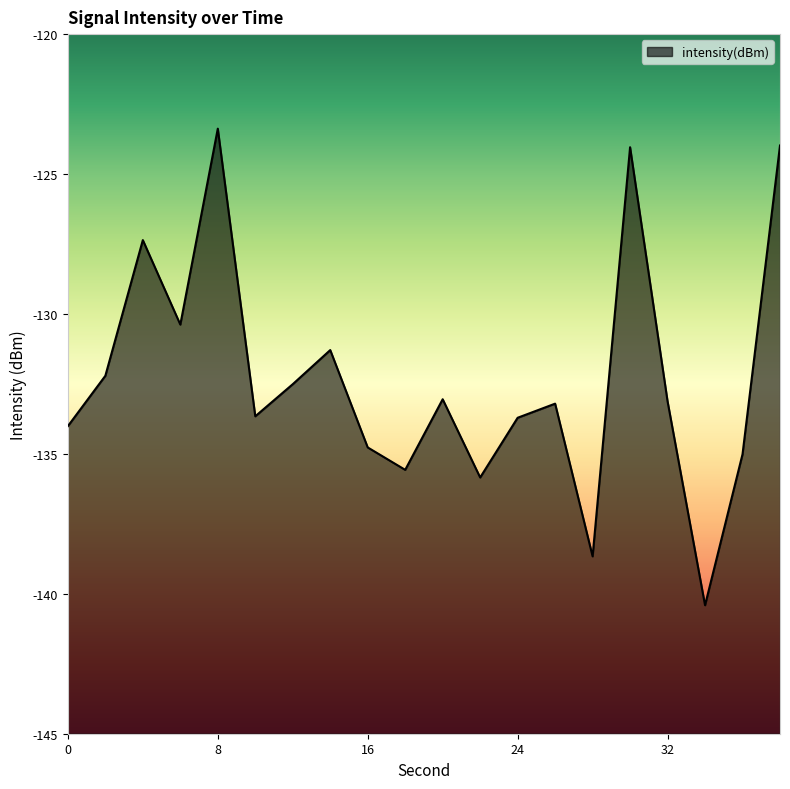

The chart shows a value of -72.6 at 30. True or false?

False